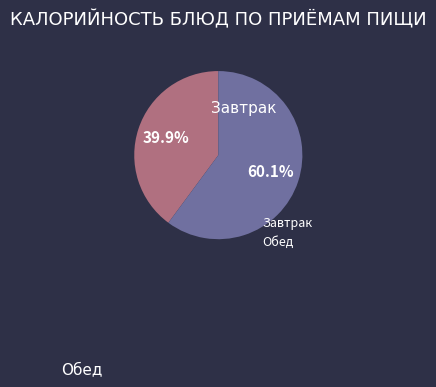

Is there a majority slice in this chart?

Yes